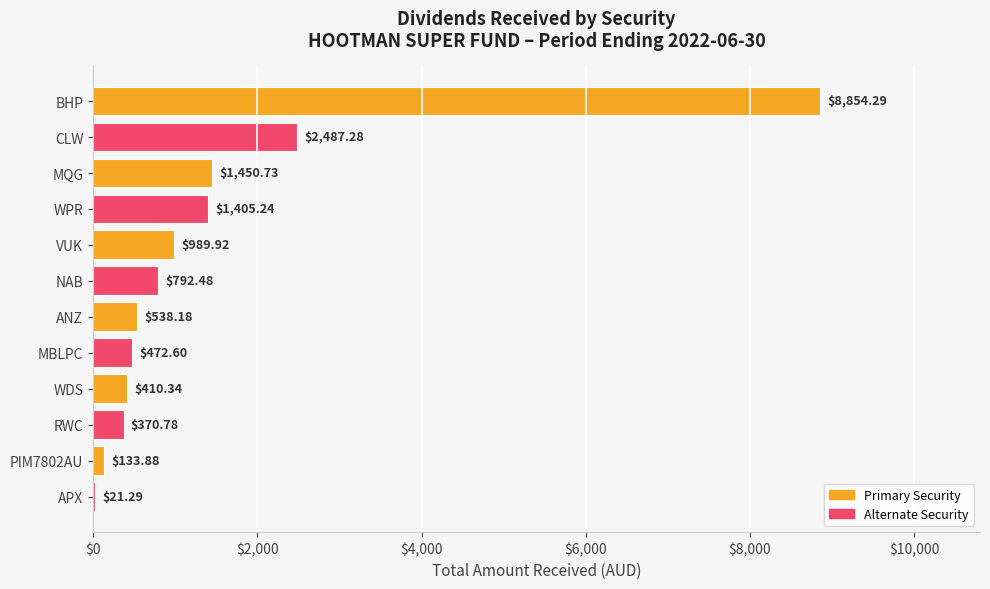

Between MQG and RWC, which is larger?

MQG